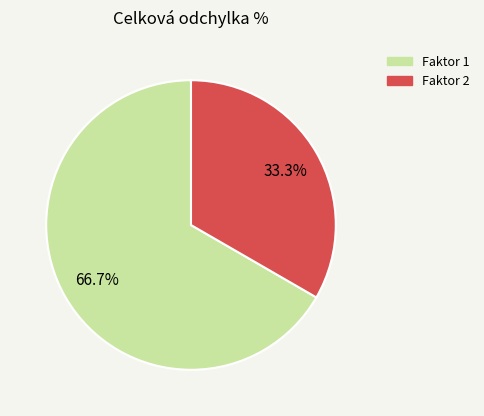

Is there any slice that represents more than half of the pie?

Yes